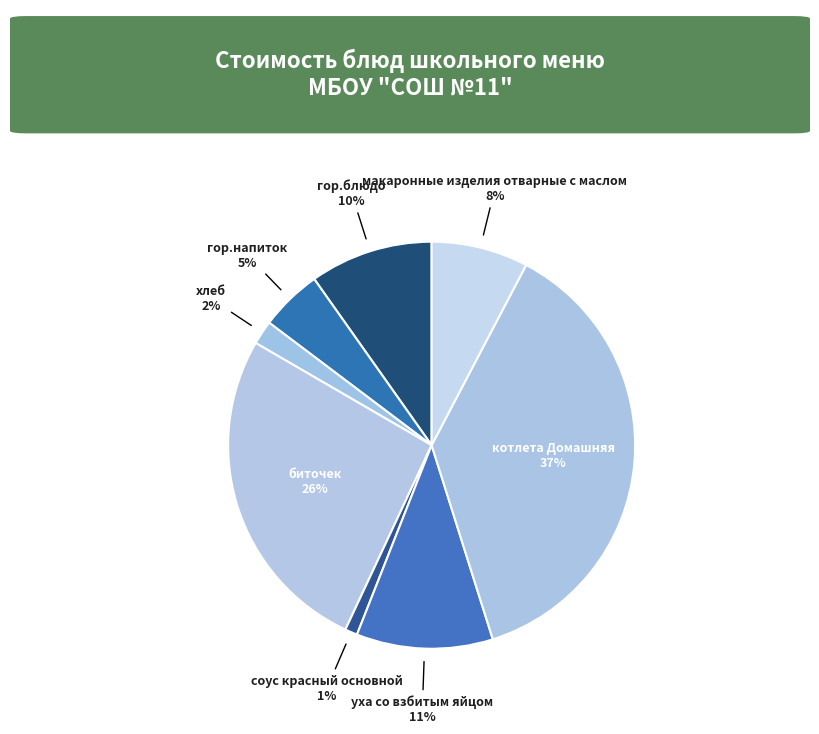

Which has a higher value, уха со взбитым яйцом or гор.напиток?

уха со взбитым яйцом